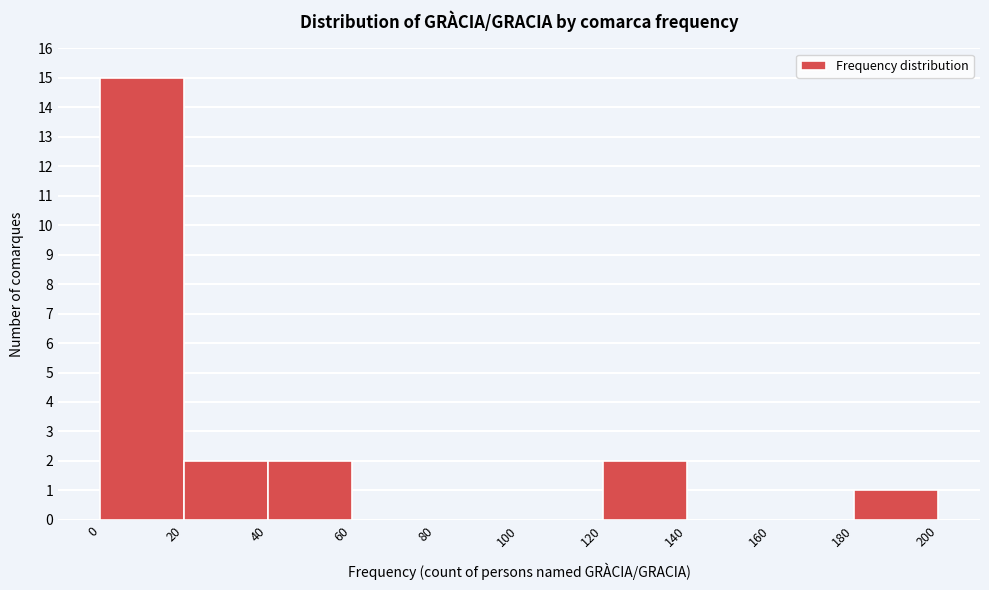

Which range on the x-axis has the tallest bar?

0 to 20